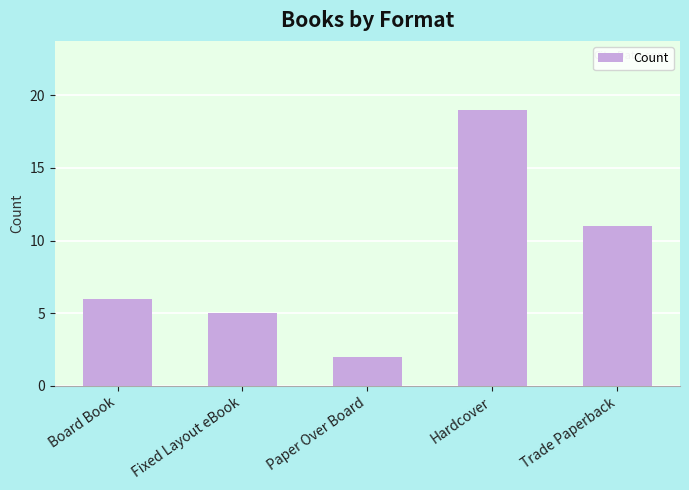

Count the number of data series in this chart.

1